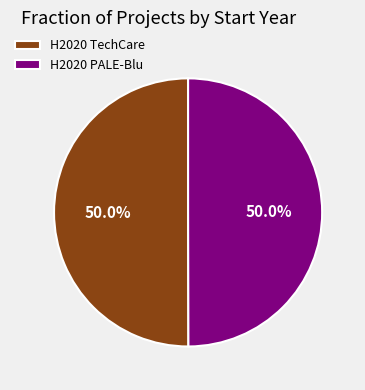

What is the ratio of the value at H2020 TechCare to the value at H2020 PALE-Blu?

1.0